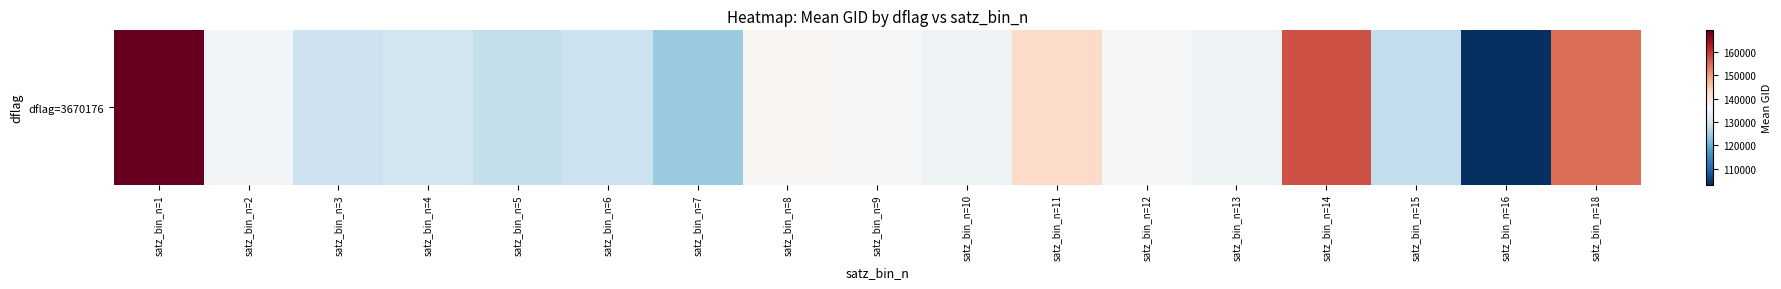

At which category does the chart reach its peak across all series?

satz_bin_n=1